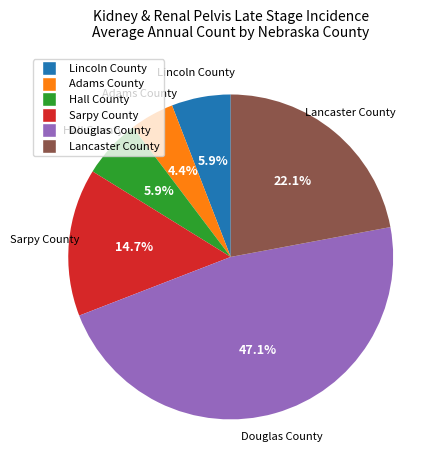

What percentage is the Lancaster County slice, to the nearest percent?

22%